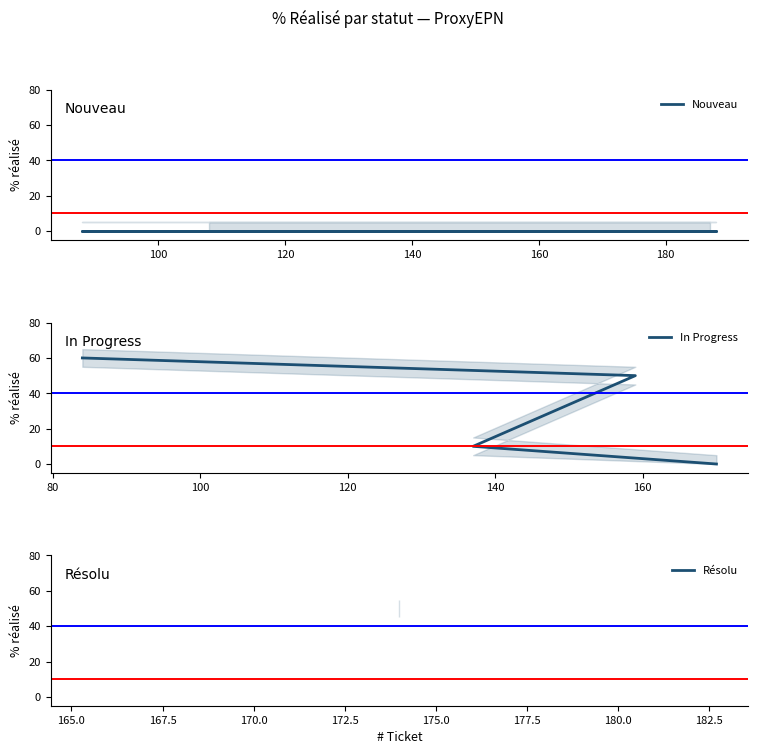

How many points are higher than both their immediate neighbors (excluding endpoints)?

1